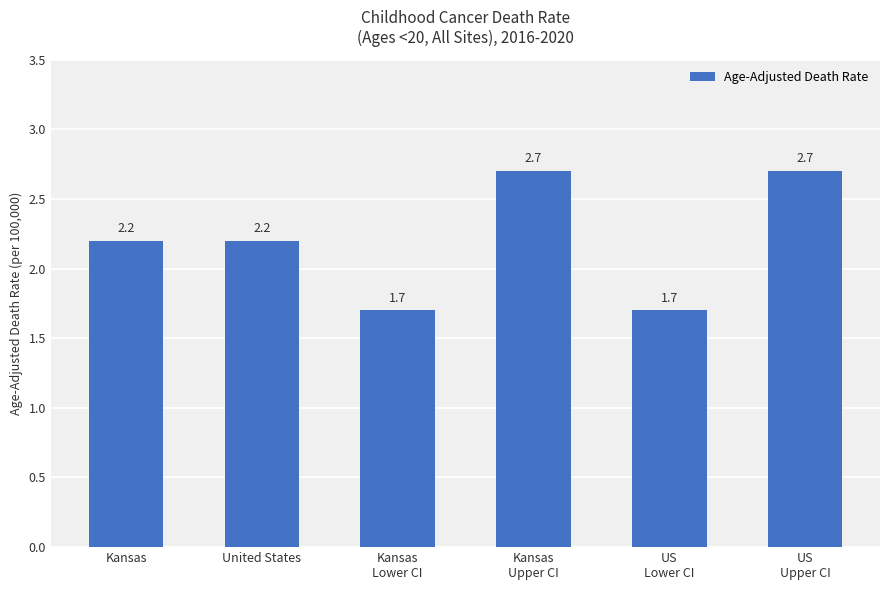

Reading right to left, list all the values displayed in this chart.

2.7	1.7	2.7	1.7	2.2	2.2